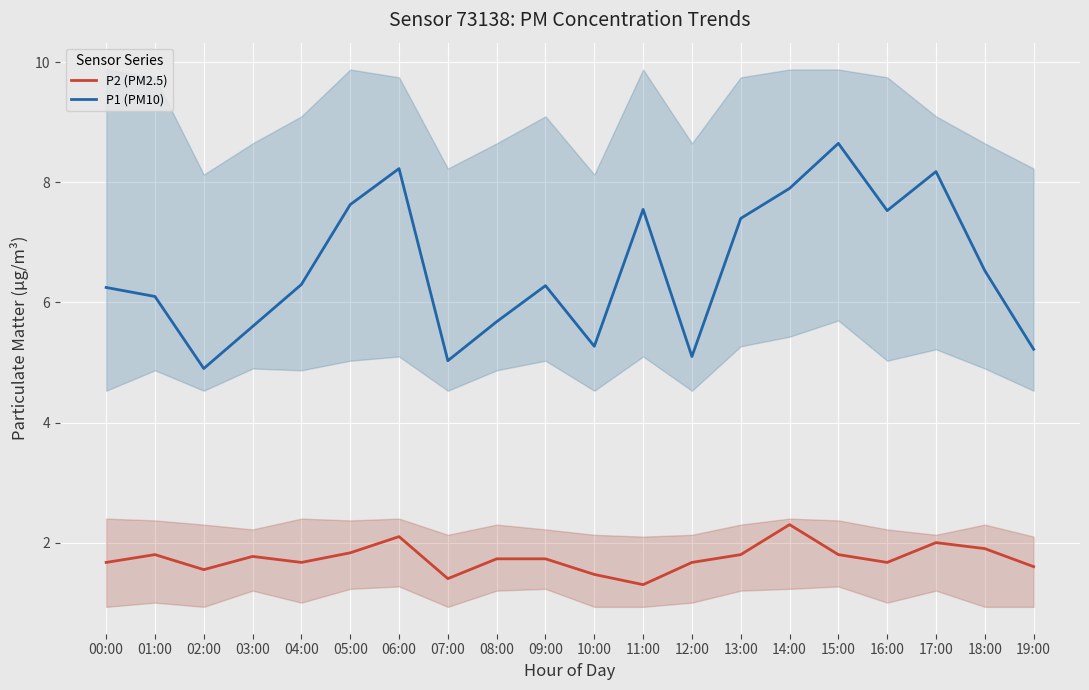

True or false: P2 (PM2.5) and P1 (PM10) cross at least once.

False